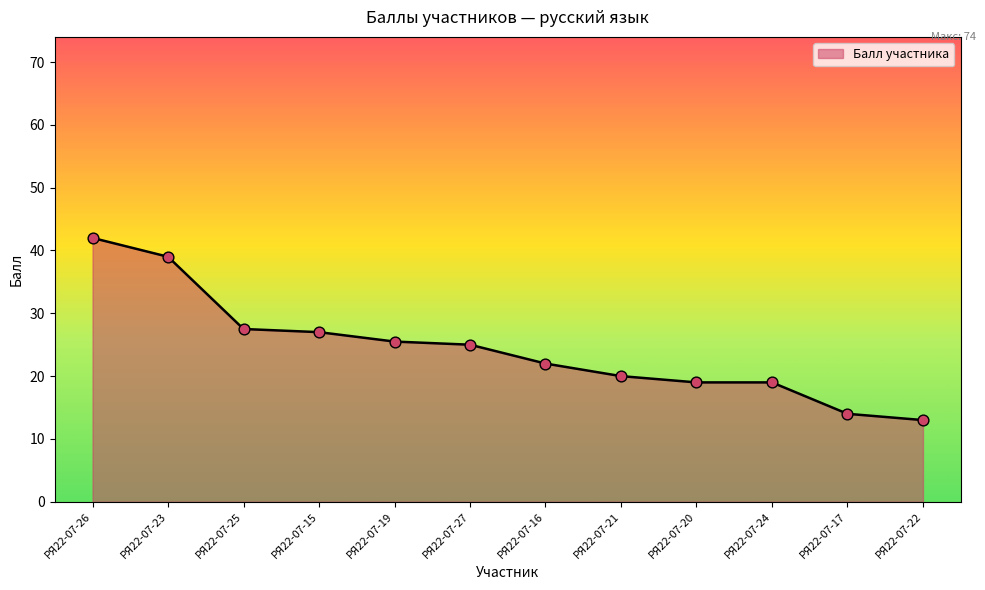

Between РЯ22-07-15 and РЯ22-07-23, which is larger?

РЯ22-07-23